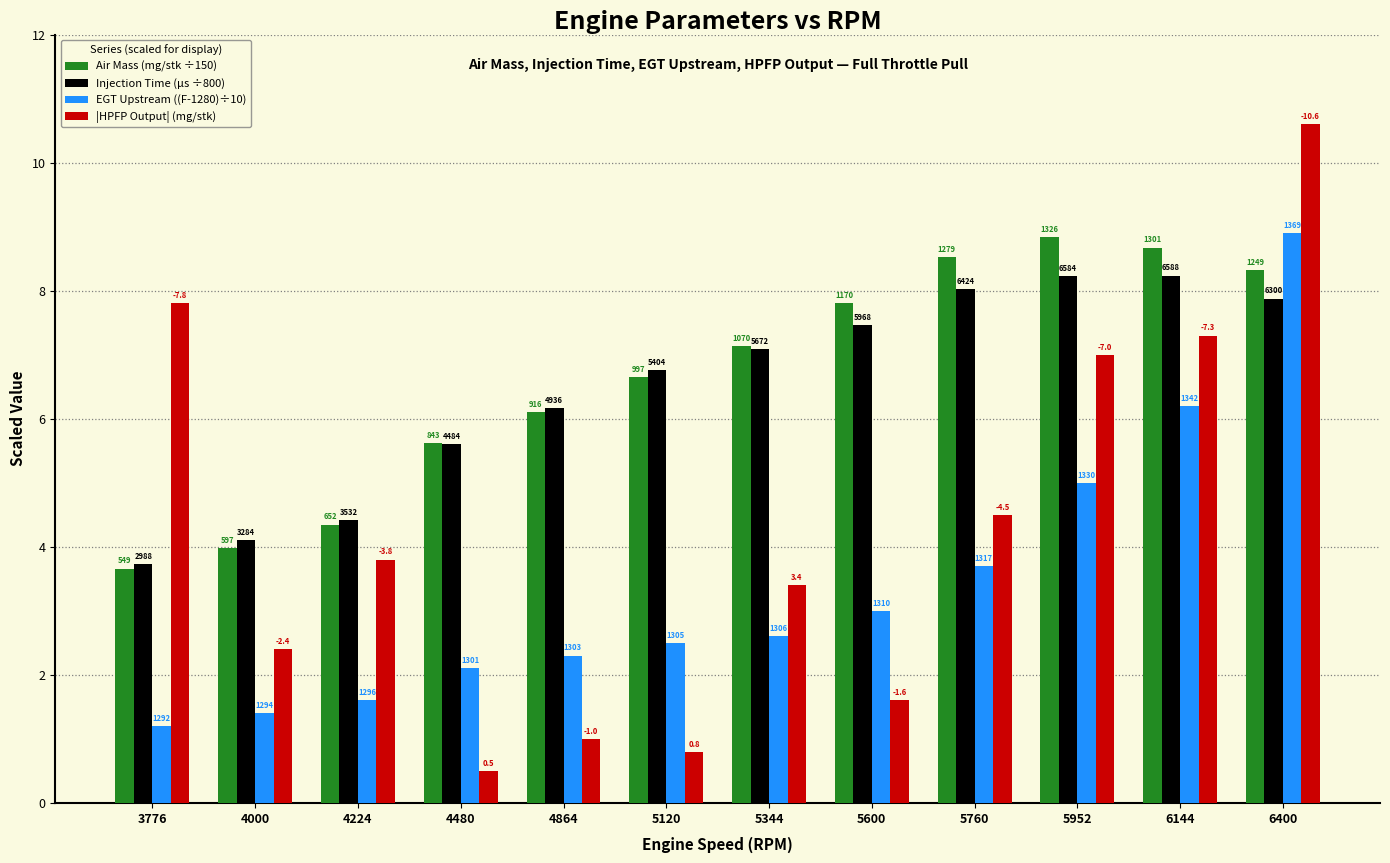

The value of Injection Time (µs ÷800) at 4864 is 6.2. True or false?

True